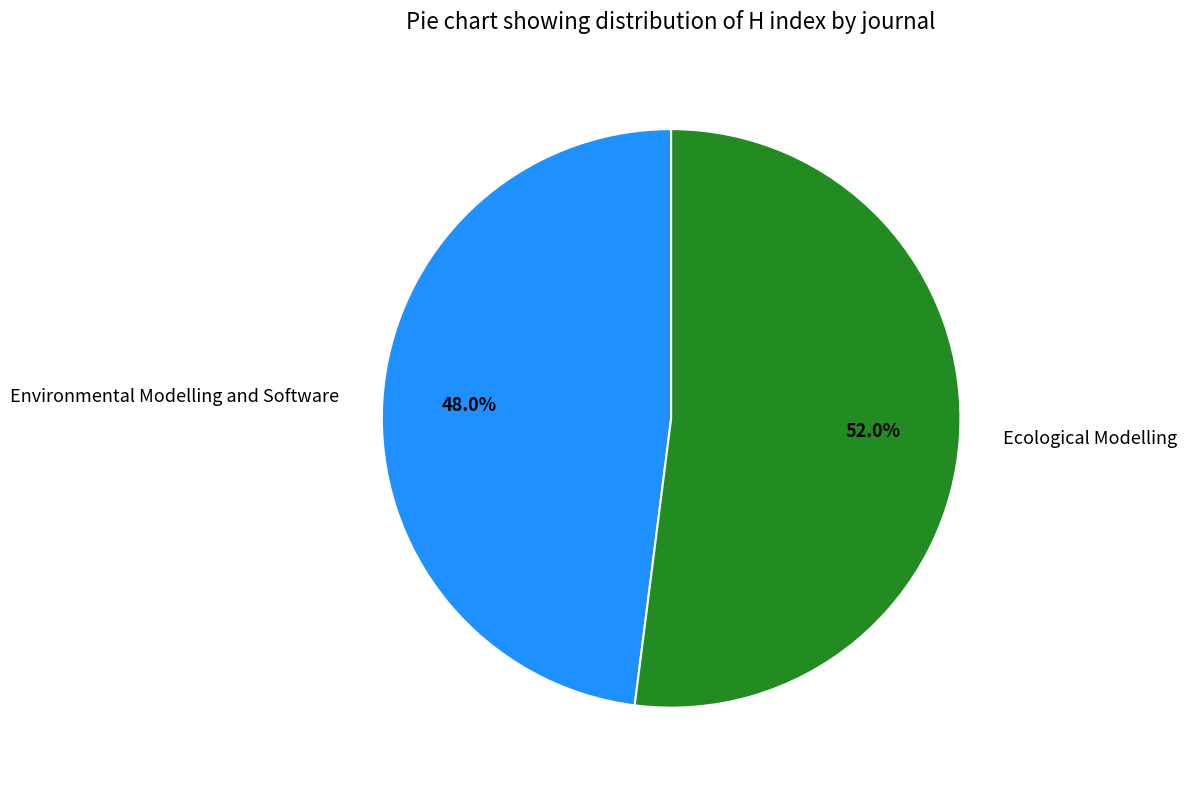

Is it true that Environmental Modelling and Software is 48% of the pie?

True